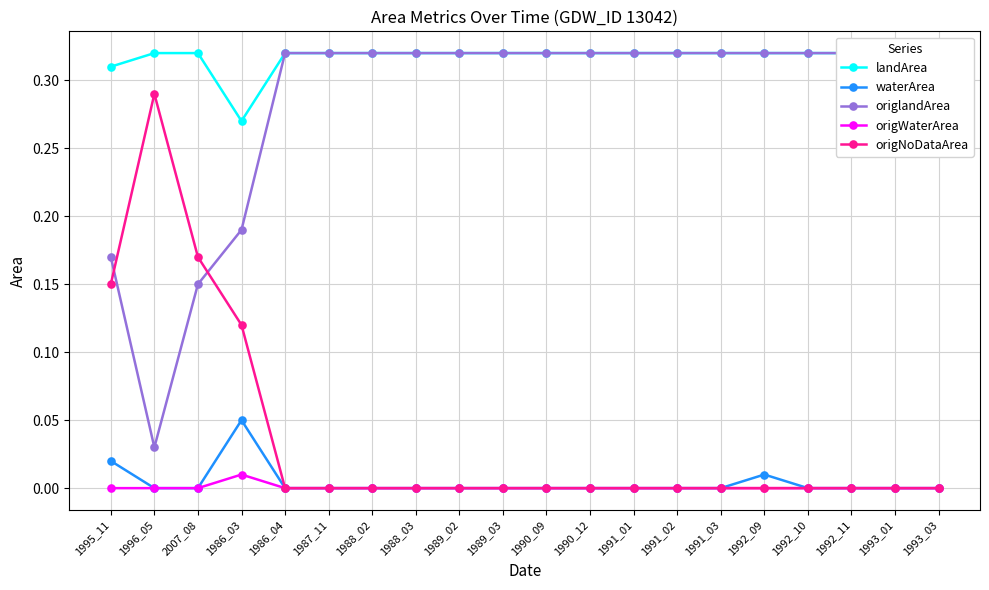

How many distinct data groups are displayed?

5